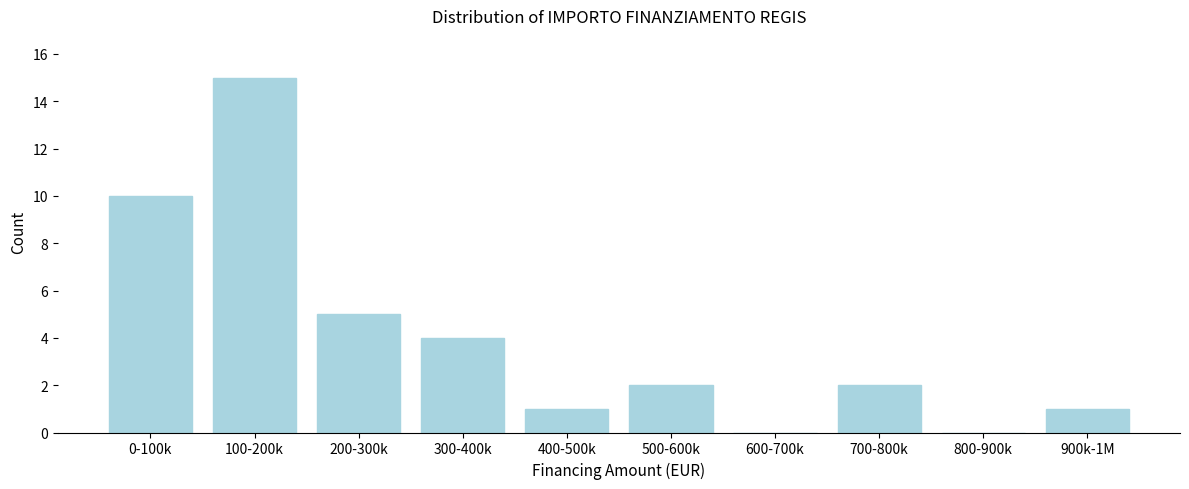

Reading left to right, extract all data points from this chart.

0-100k=10	100-200k=15	200-300k=5	300-400k=4	400-500k=1	500-600k=2	600-700k=0	700-800k=2	800-900k=0	900k-1M=1